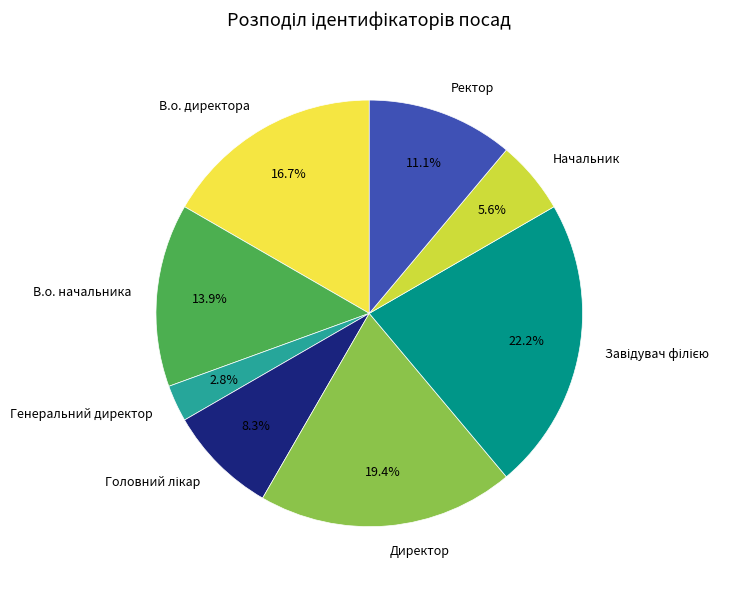

Between Генеральний директор and Ректор, which is larger?

Ректор